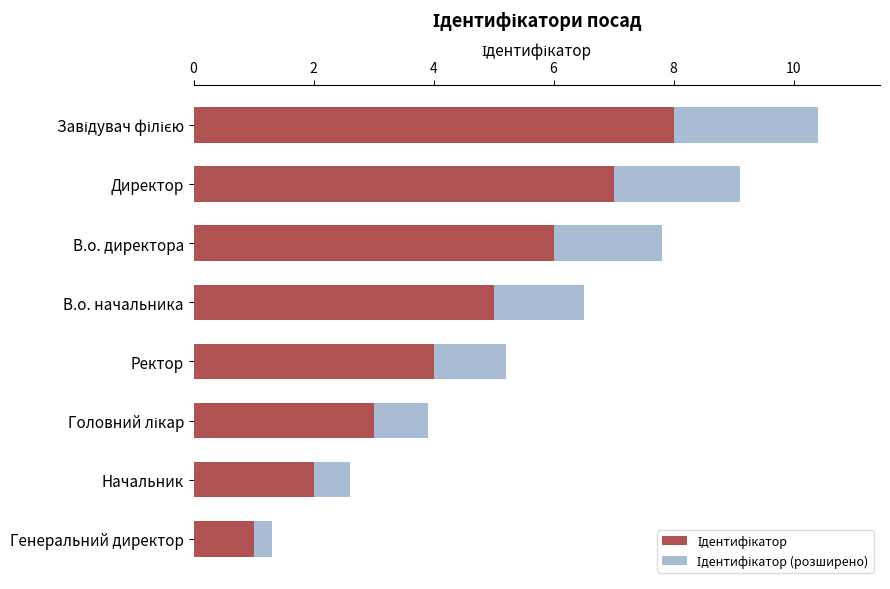

How many distinct data groups are displayed?

2